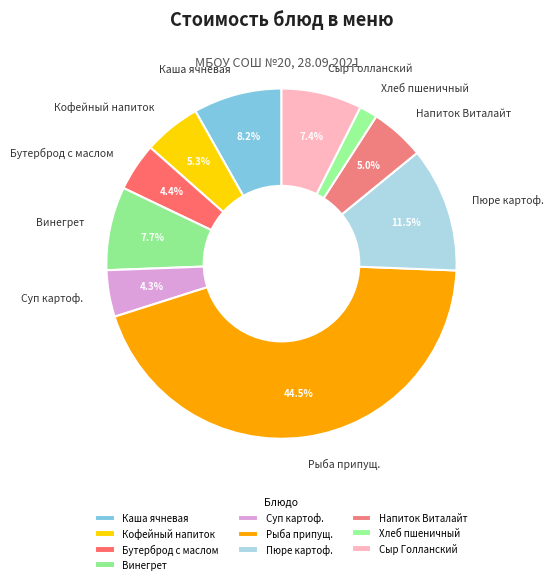

Is there any slice that represents more than half of the pie?

No